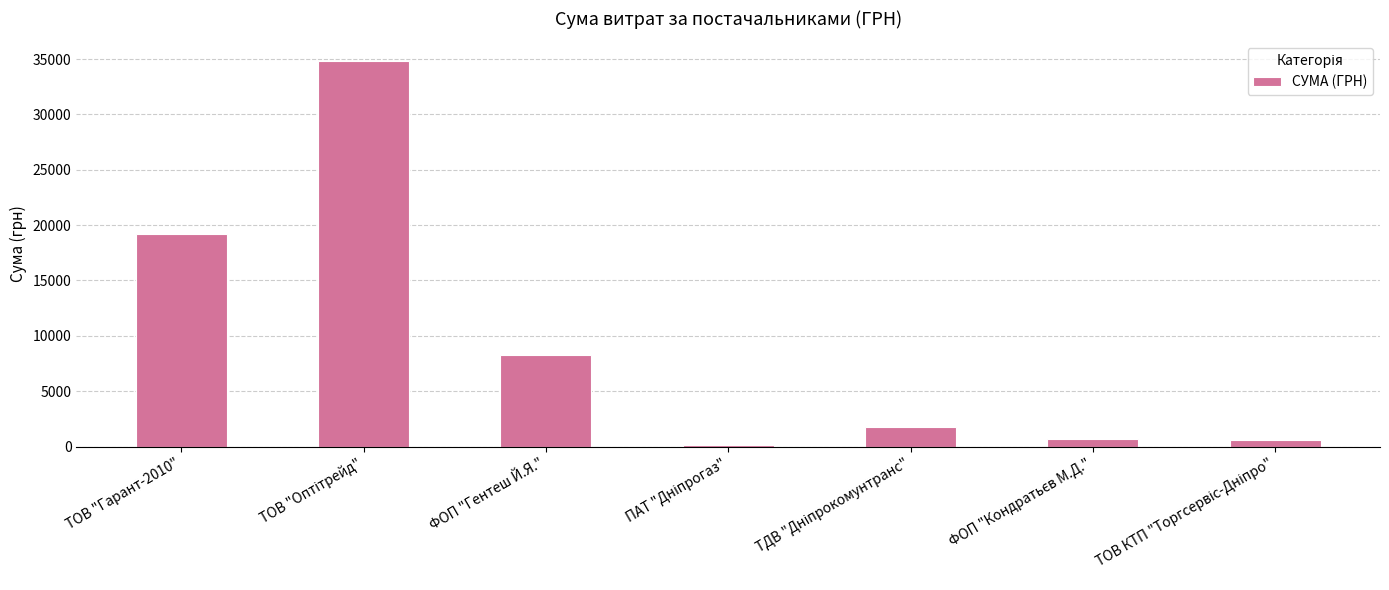

The value at ТОВ "Гарант-2010" is 3886.9. True or false?

False